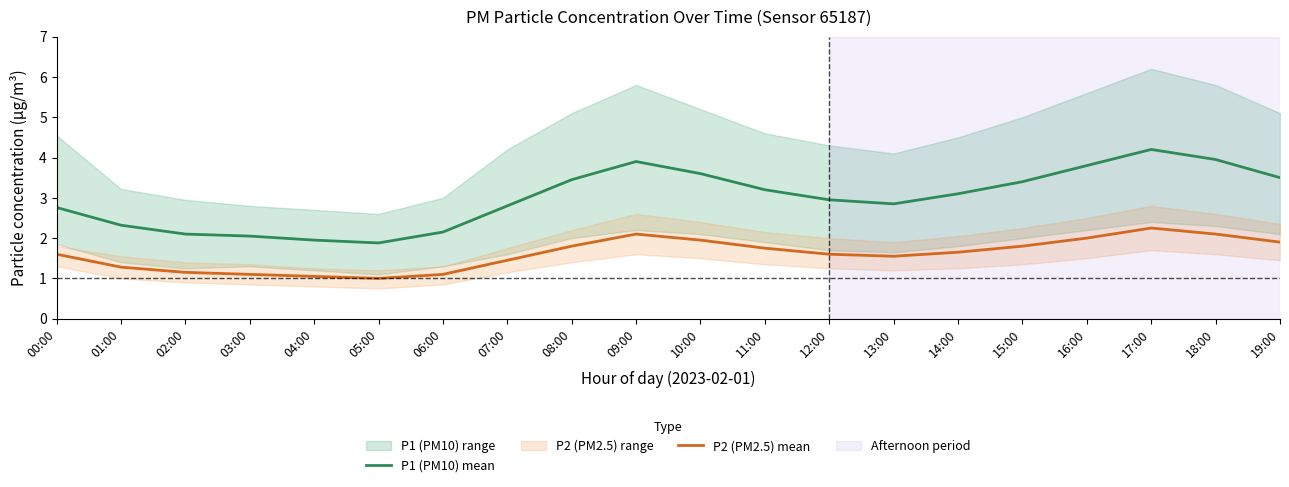

How many categories are shown in the chart?

20